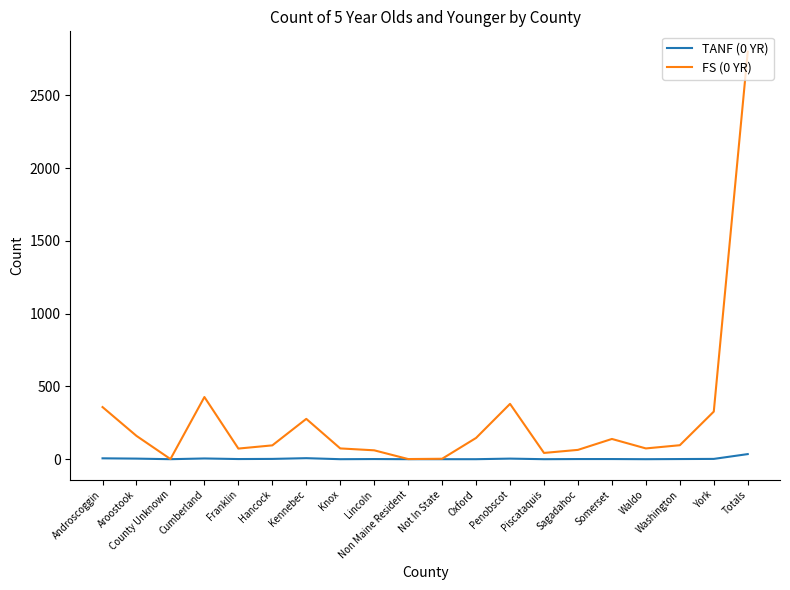

What is the spread (max minus min) of values at Androscoggin?

352